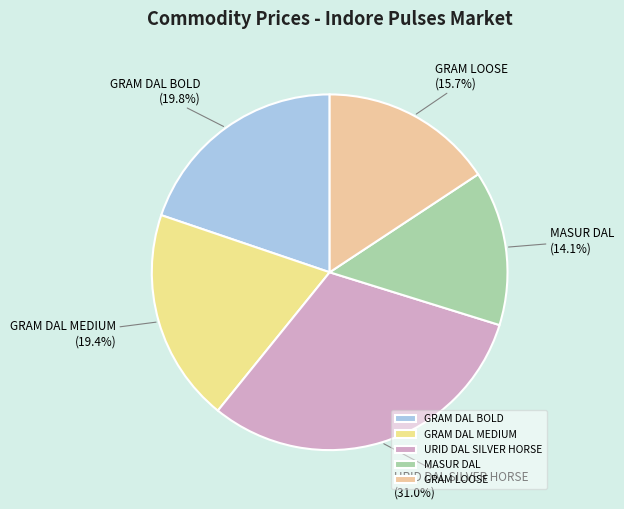

What percentage do GRAM DAL MEDIUM and GRAM LOOSE together represent?

35.1%